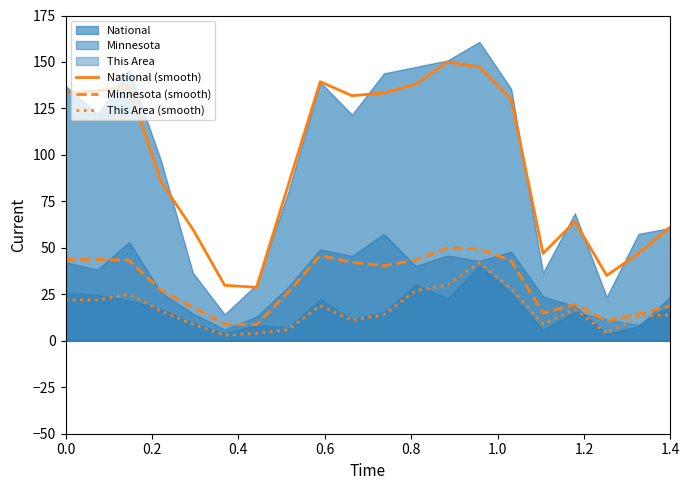

True or false: This Area (smooth) and National (smooth) intersect in this chart.

False